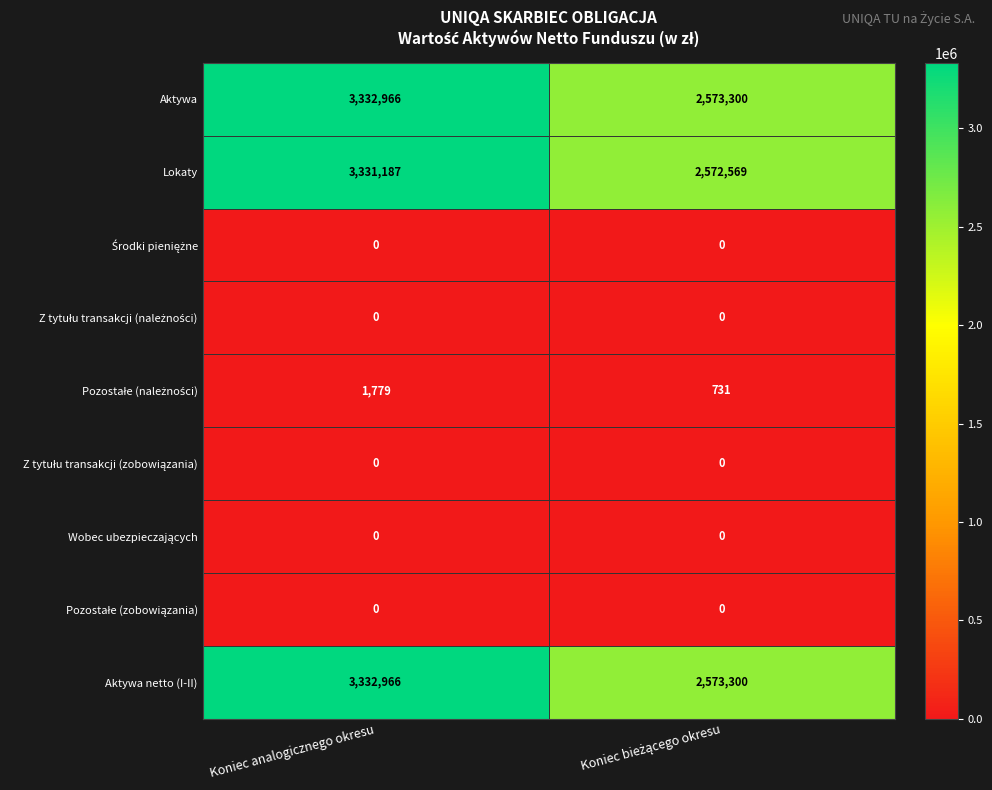

What is the total value across all series at Koniec analogicznego okresu?

9998898